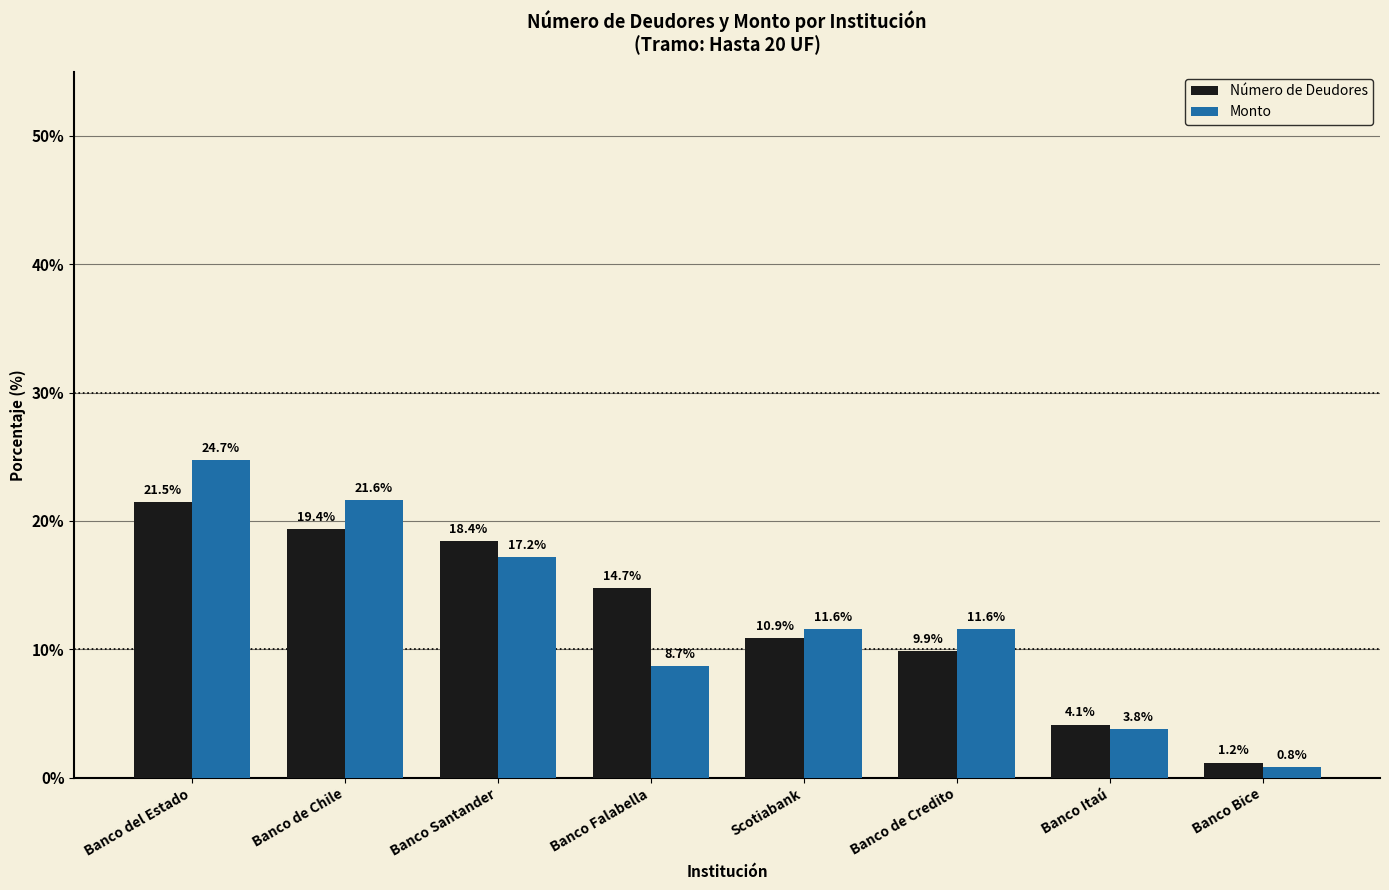

What is the minimum value for Monto?

0.8